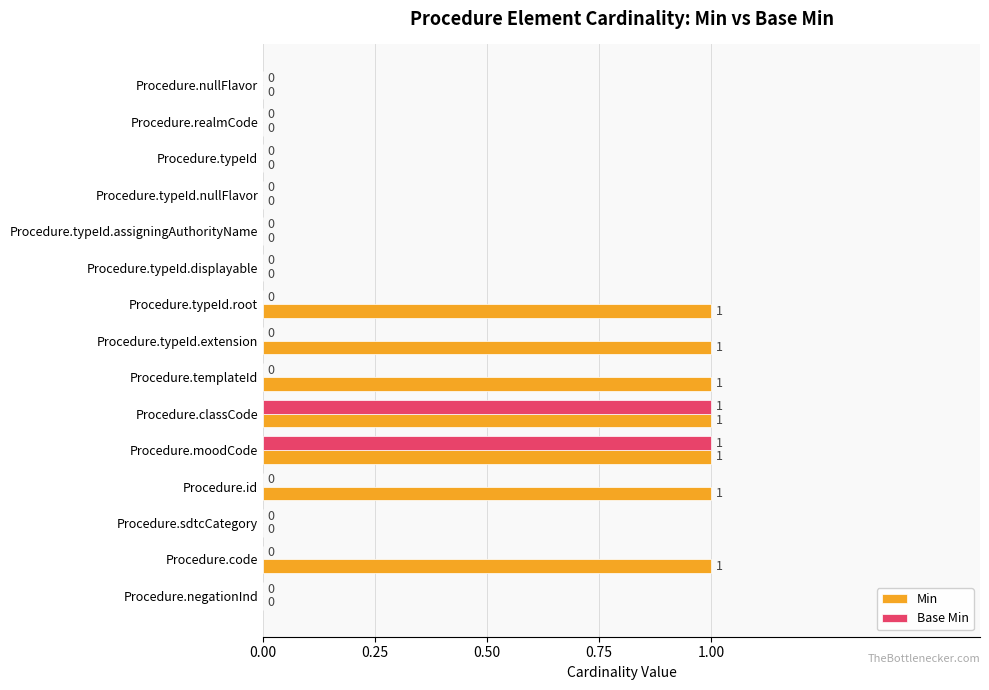

Which series changed the most between Procedure.typeId.displayable and Procedure.typeId.root?

Min